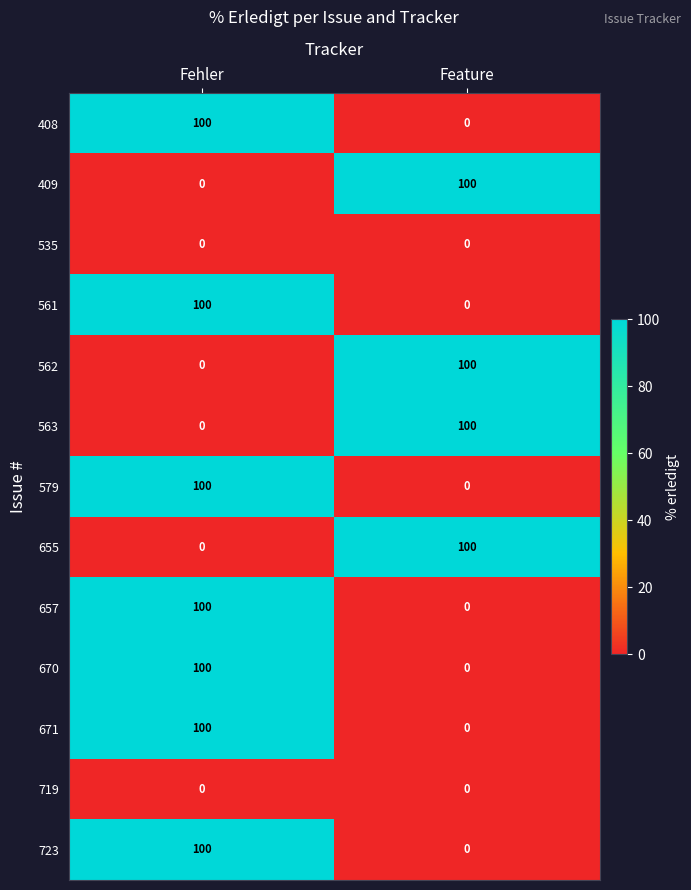

The value of 563 at Feature is 162. True or false?

False